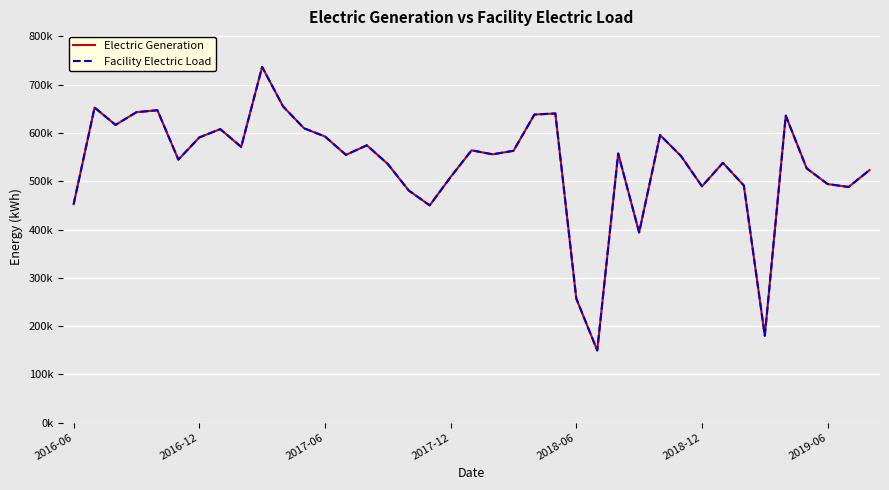

Does the chart display data point markers on the line(s)?

No